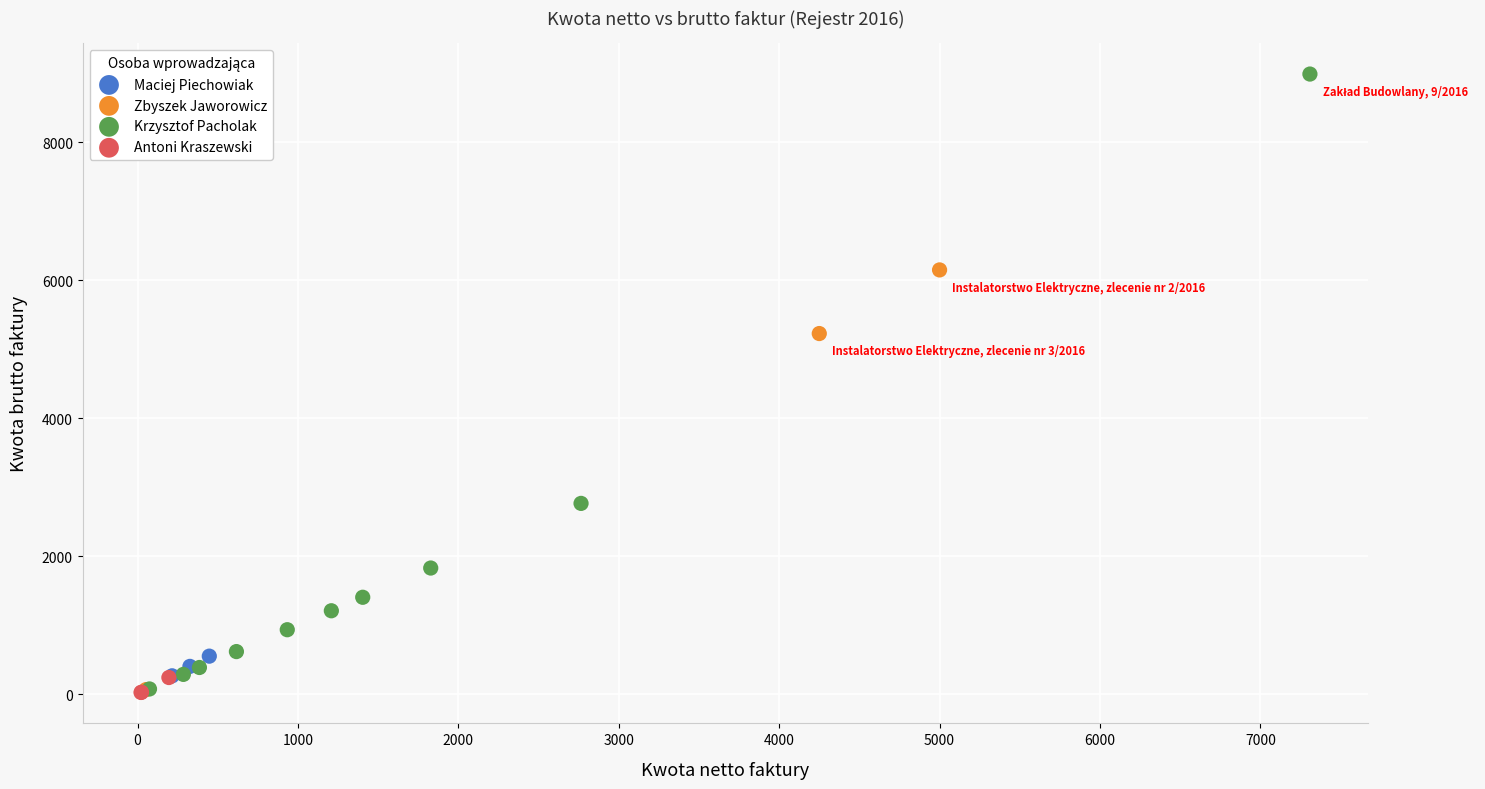

Which series has the widest spread of Y values?

Krzysztof Pacholak